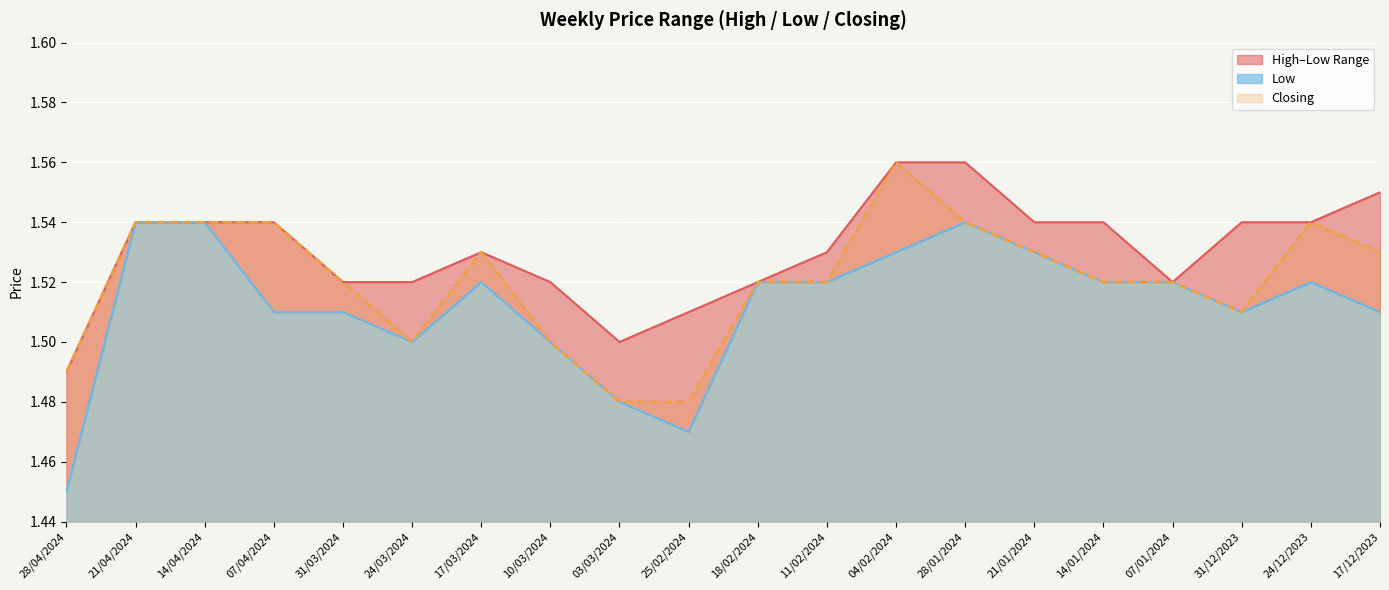

Reading left to right, list all the values displayed in this chart.

High: 28/04/2024=1.5	21/04/2024=1.5	14/04/2024=1.5	07/04/2024=1.5	31/03/2024=1.5	24/03/2024=1.5	17/03/2024=1.5	10/03/2024=1.5	03/03/2024=1.5	25/02/2024=1.5	18/02/2024=1.5	11/02/2024=1.5	04/02/2024=1.6	28/01/2024=1.6	21/01/2024=1.5	14/01/2024=1.5	07/01/2024=1.5	31/12/2023=1.5	24/12/2023=1.5	17/12/2023=1.6
Low: 28/04/2024=1.4	21/04/2024=1.5	14/04/2024=1.5	07/04/2024=1.5	31/03/2024=1.5	24/03/2024=1.5	17/03/2024=1.5	10/03/2024=1.5	03/03/2024=1.5	25/02/2024=1.5	18/02/2024=1.5	11/02/2024=1.5	04/02/2024=1.5	28/01/2024=1.5	21/01/2024=1.5	14/01/2024=1.5	07/01/2024=1.5	31/12/2023=1.5	24/12/2023=1.5	17/12/2023=1.5
Closing: 28/04/2024=1.5	21/04/2024=1.5	14/04/2024=1.5	07/04/2024=1.5	31/03/2024=1.5	24/03/2024=1.5	17/03/2024=1.5	10/03/2024=1.5	03/03/2024=1.5	25/02/2024=1.5	18/02/2024=1.5	11/02/2024=1.5	04/02/2024=1.6	28/01/2024=1.5	21/01/2024=1.5	14/01/2024=1.5	07/01/2024=1.5	31/12/2023=1.5	24/12/2023=1.5	17/12/2023=1.5